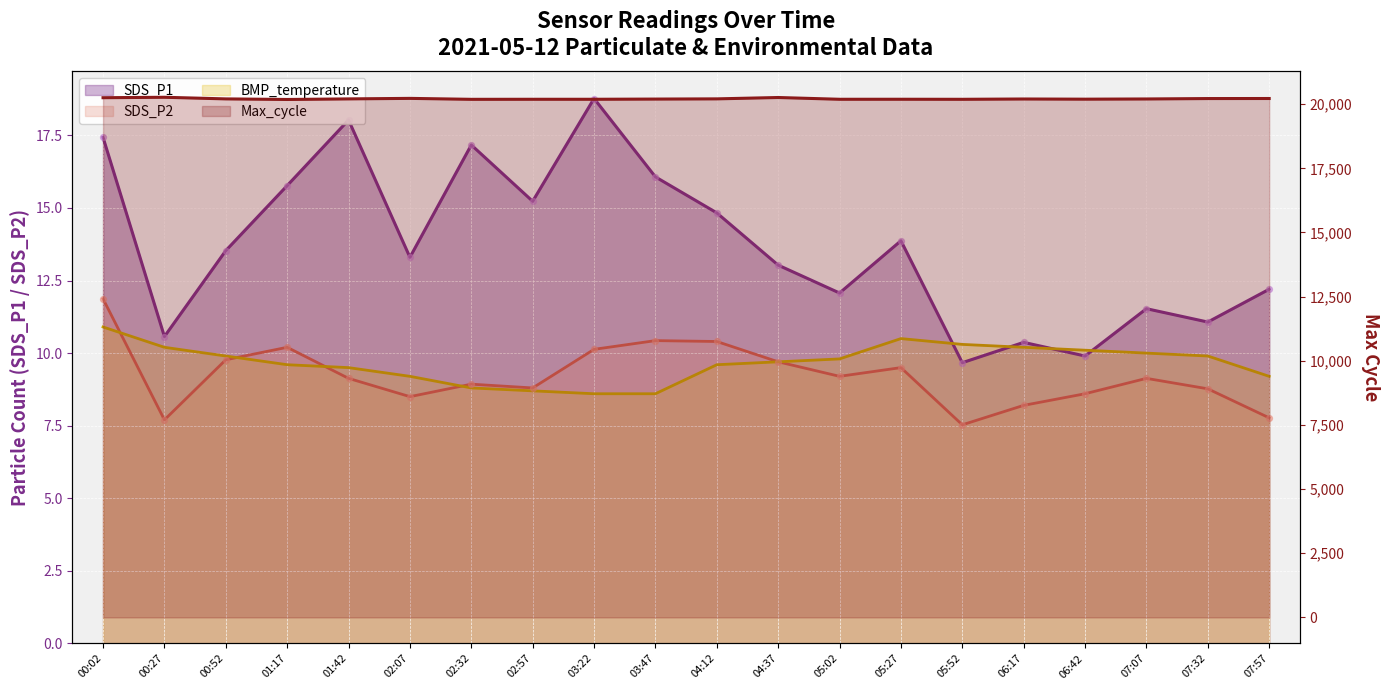

Is the value of SDS_P1 at 03:22 greater than the value of Max_cycle at 00:27?

No